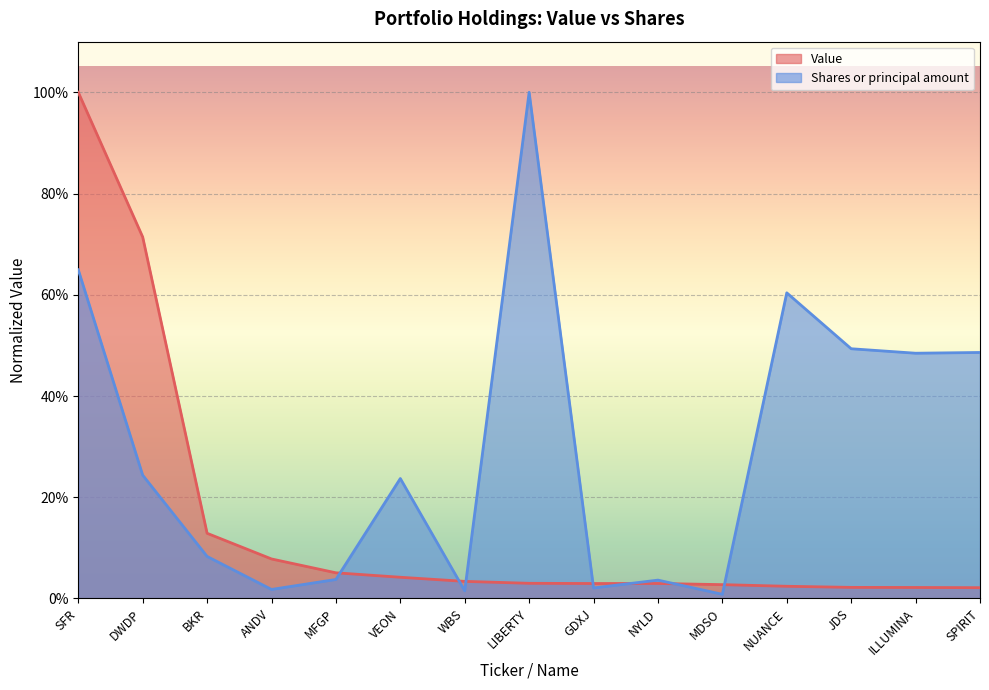

Read the Shares or principal amount value at NUANCE.

0.6